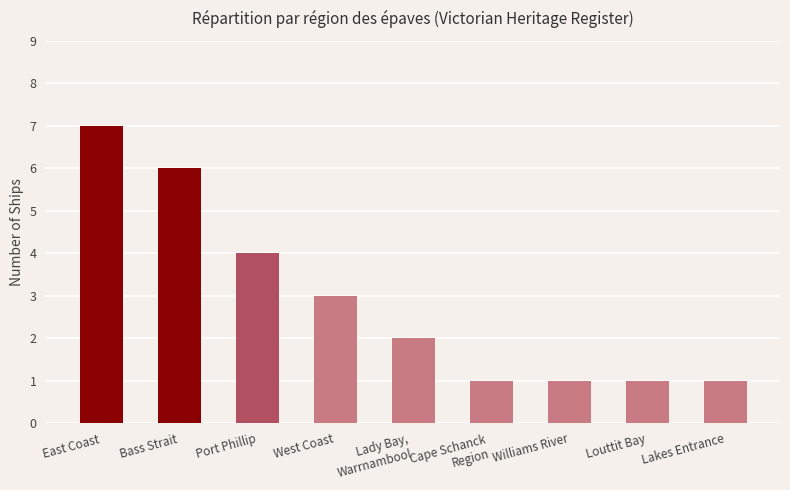

Count the values in the range 1 to 4.

7